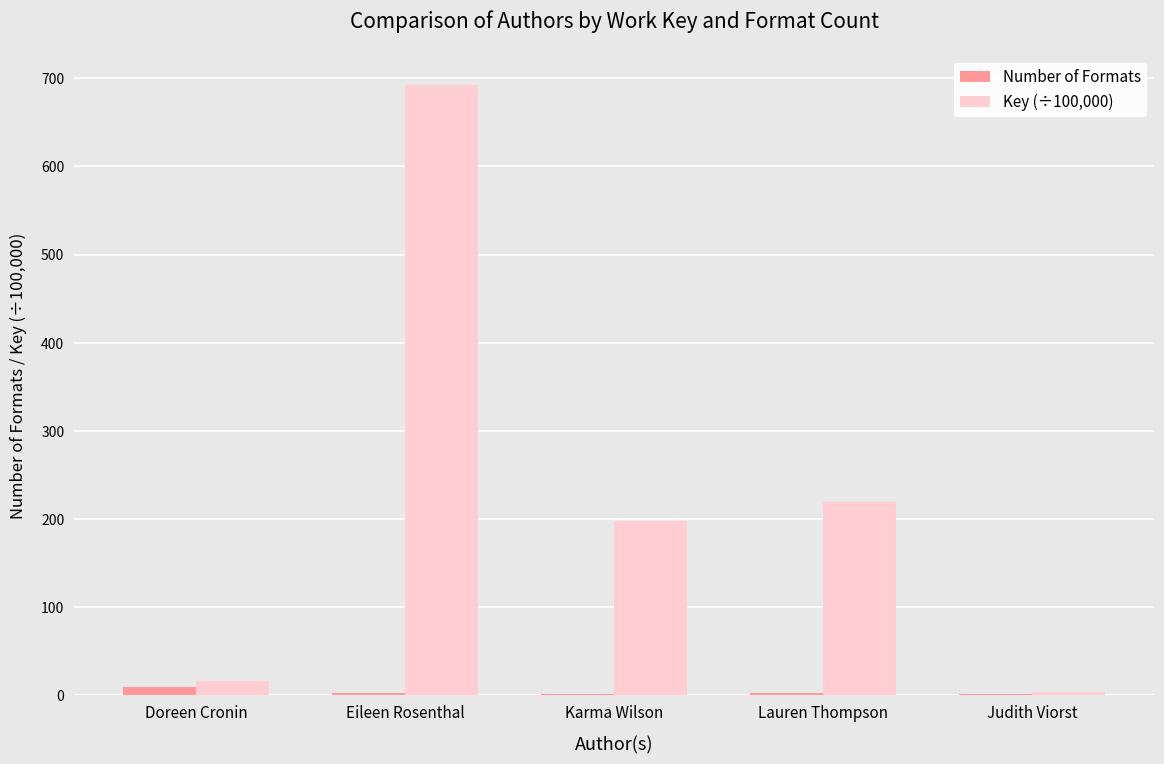

What is the difference between the Key (÷100,000) values at Eileen Rosenthal and Lauren Thompson?

472.3